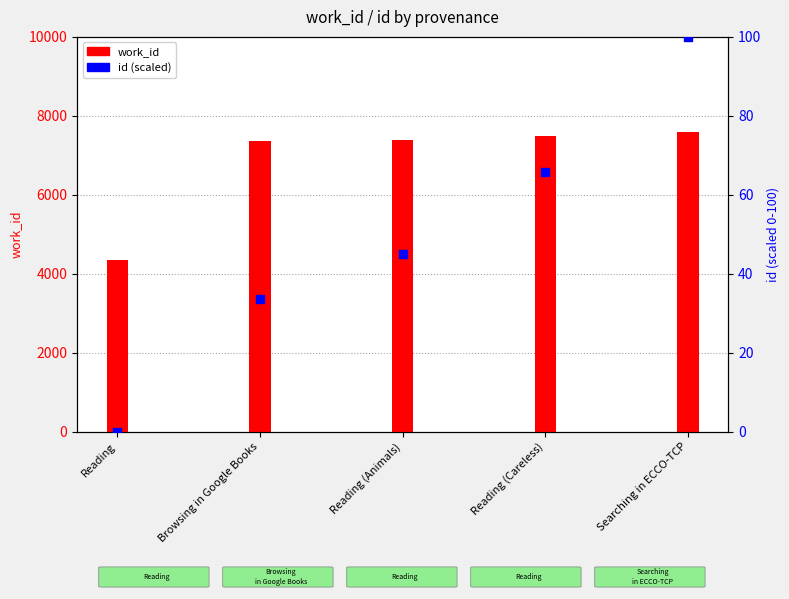

Is the value of work_id at Reading greater than the value of id (scaled) at Reading (Animals)?

Yes